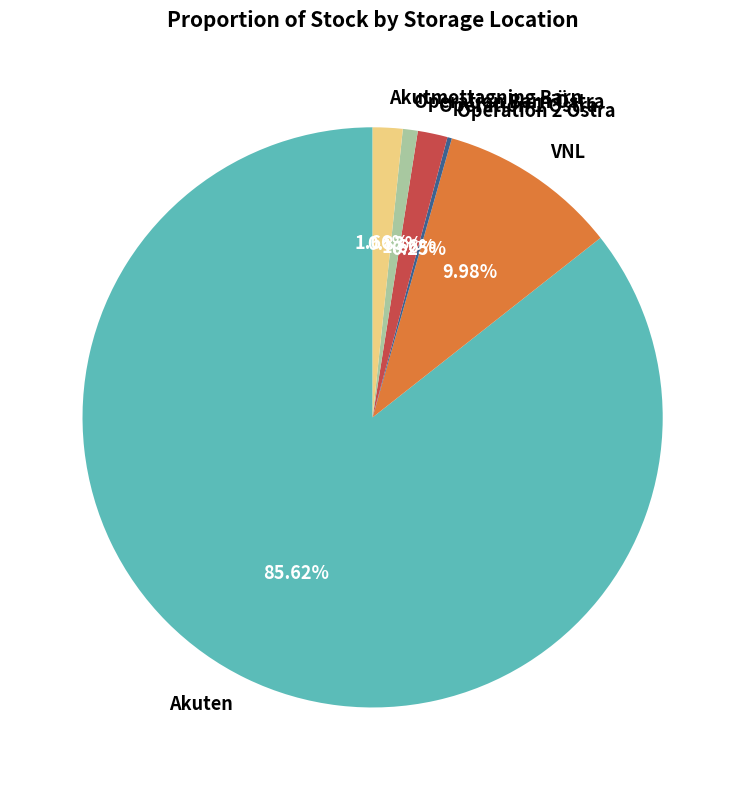

To the nearest percent, what is the average slice percentage?

17%